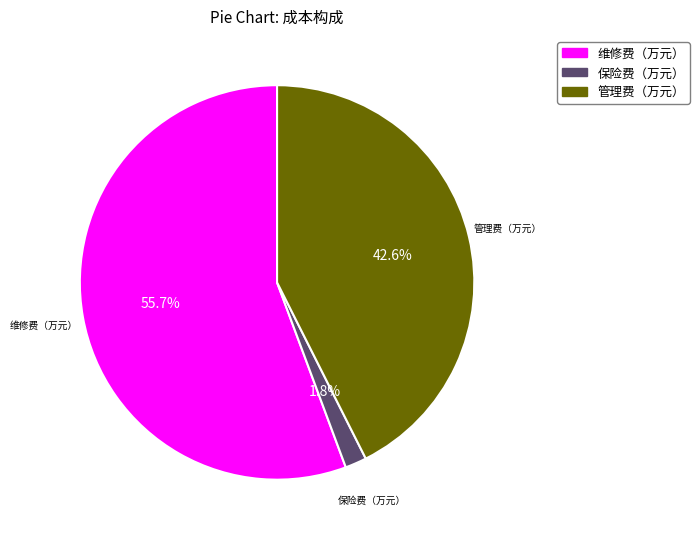

Is there any slice that represents more than half of the pie?

Yes